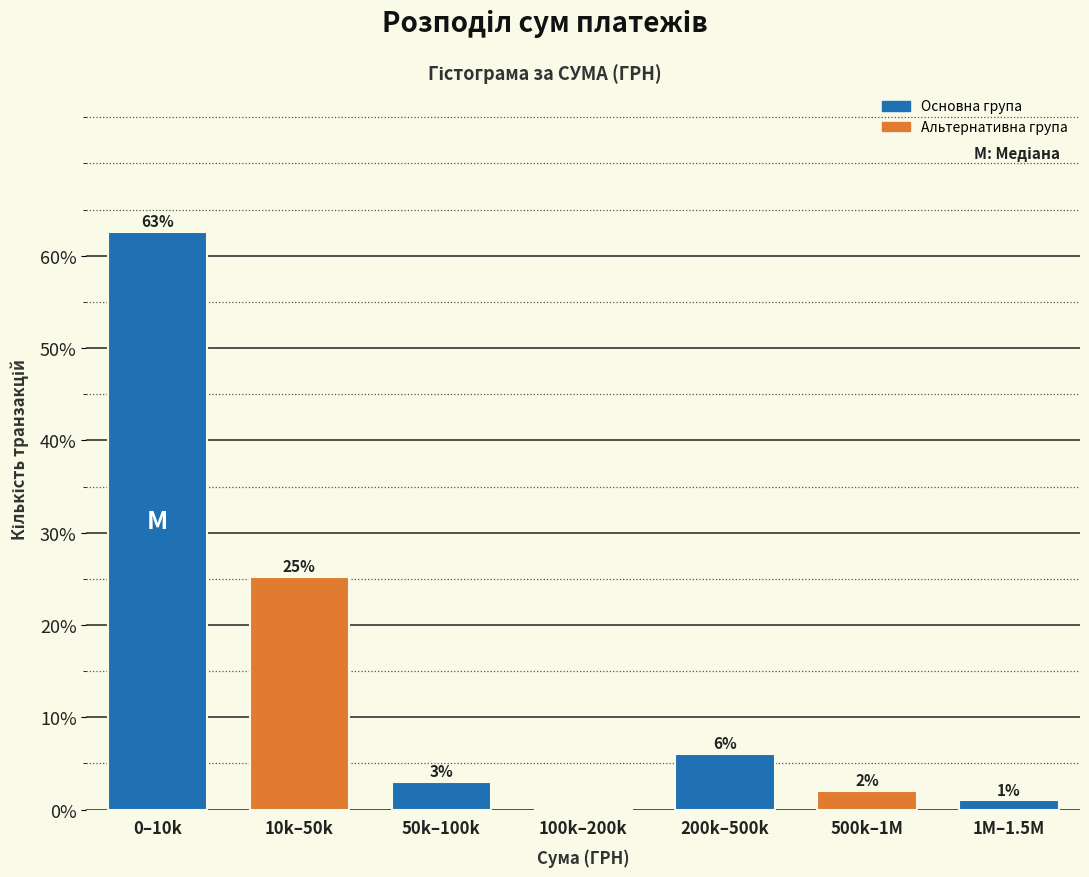

What is the change in value from 100k–200k to 500k–1M?

+2.0